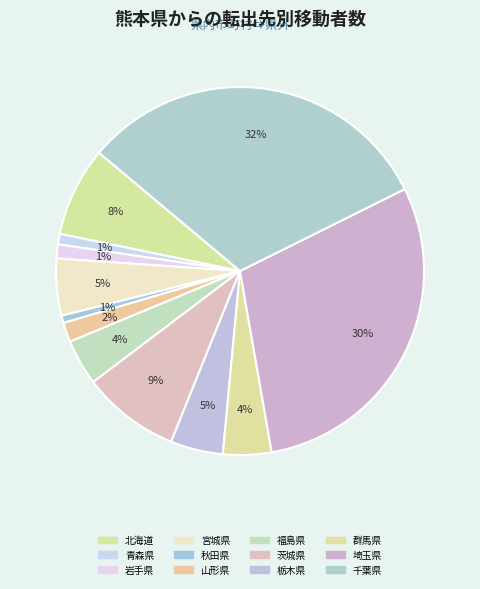

Which slice is the largest?

千葉県